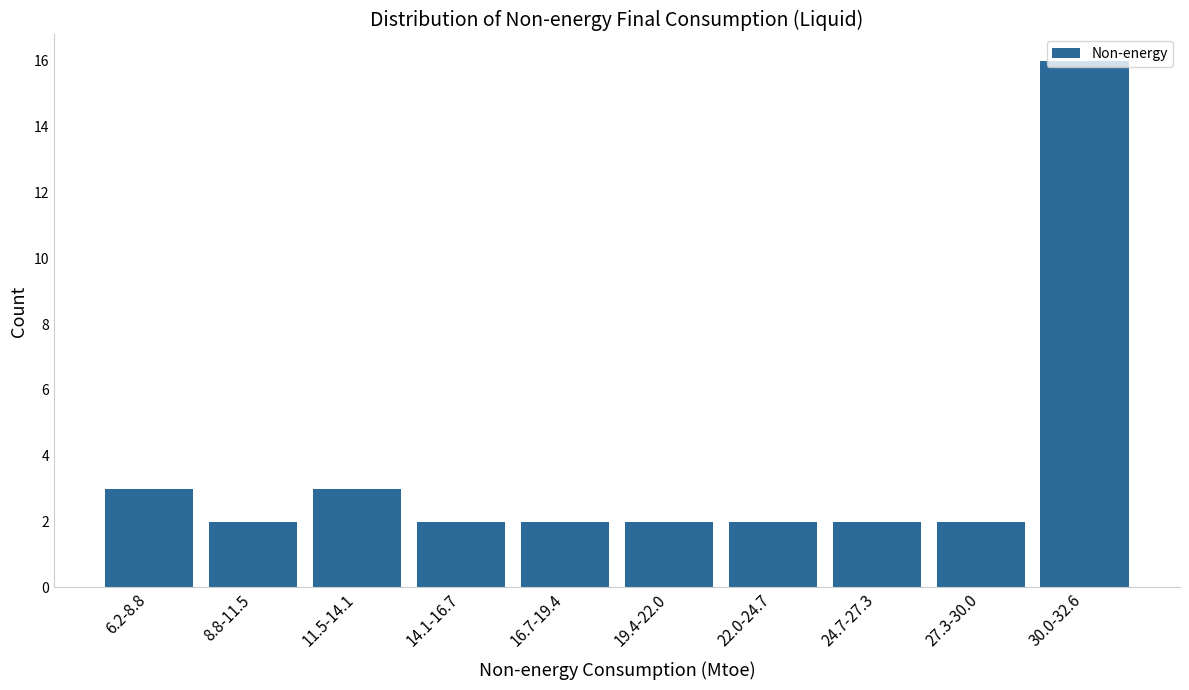

What is the value of the 9th bar from the left?

2